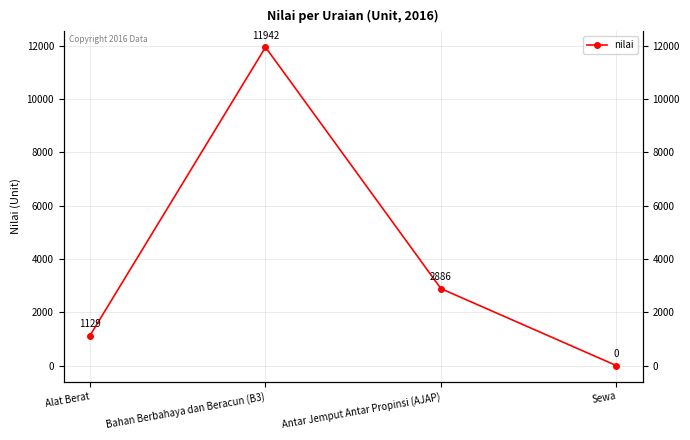

What is the difference between the values at Sewa and Alat Berat?

1129